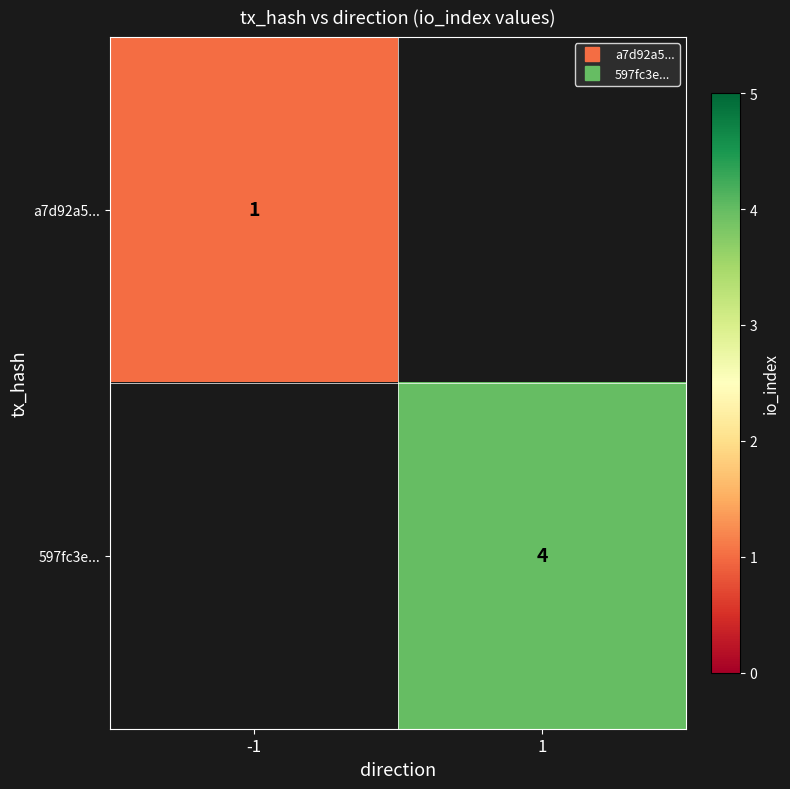

What is the maximum value shown in the chart?

4.0